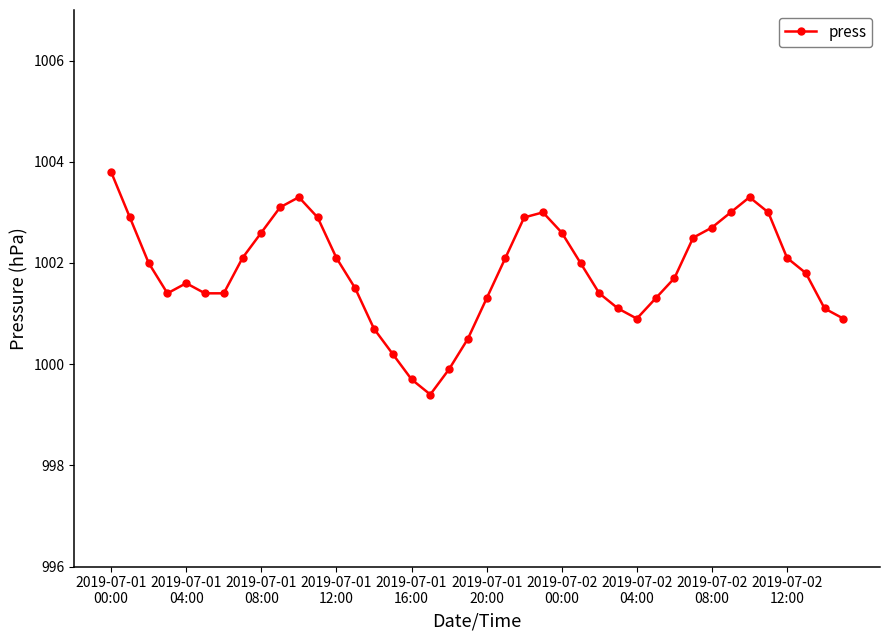

How many lines are shown in the chart?

1